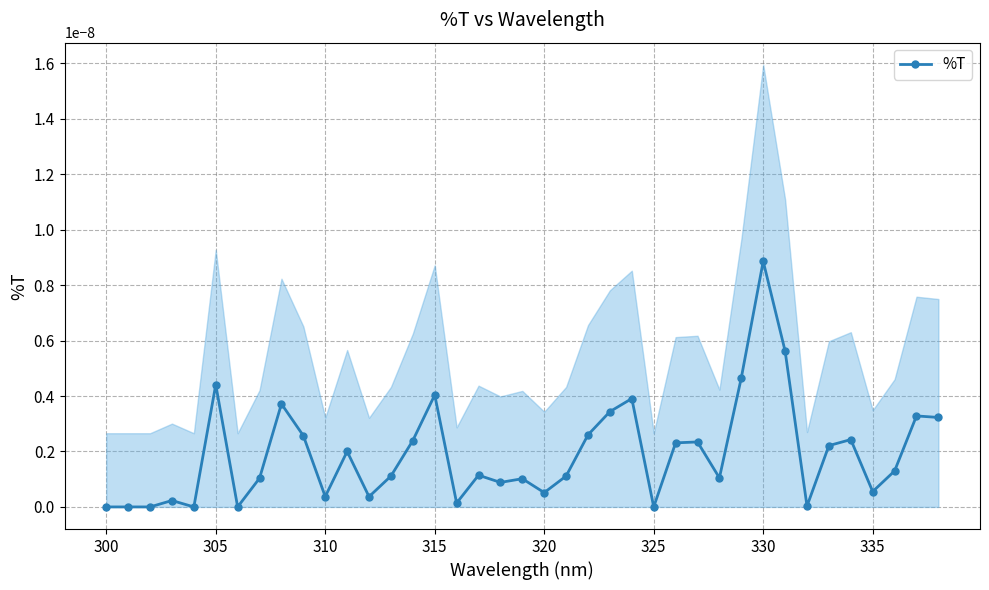

How many lines are shown in the chart?

1